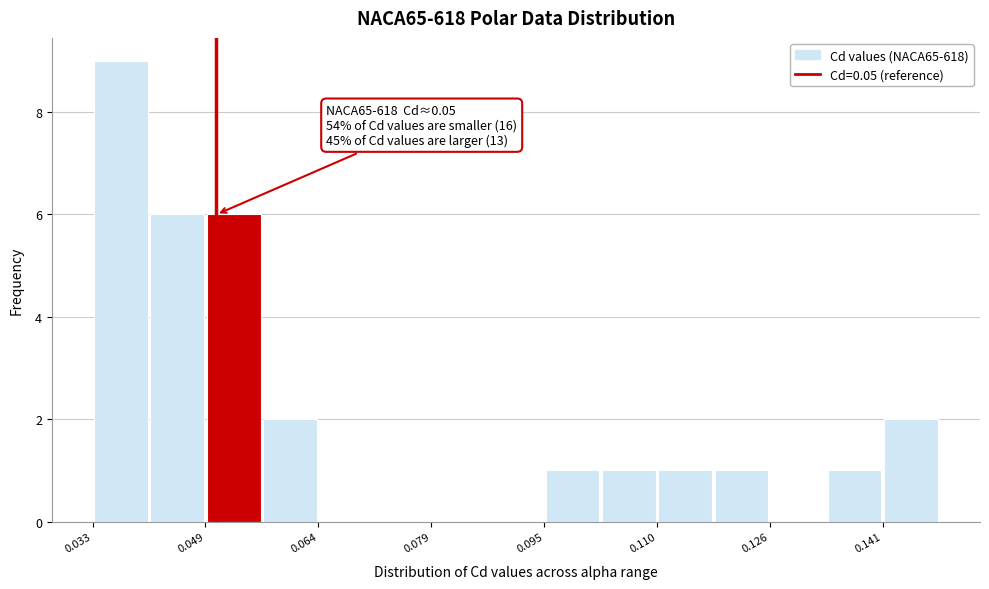

Around what value on the x-axis is the tallest bar? Give the approximate position of its centre, as read against the axis.

0.036